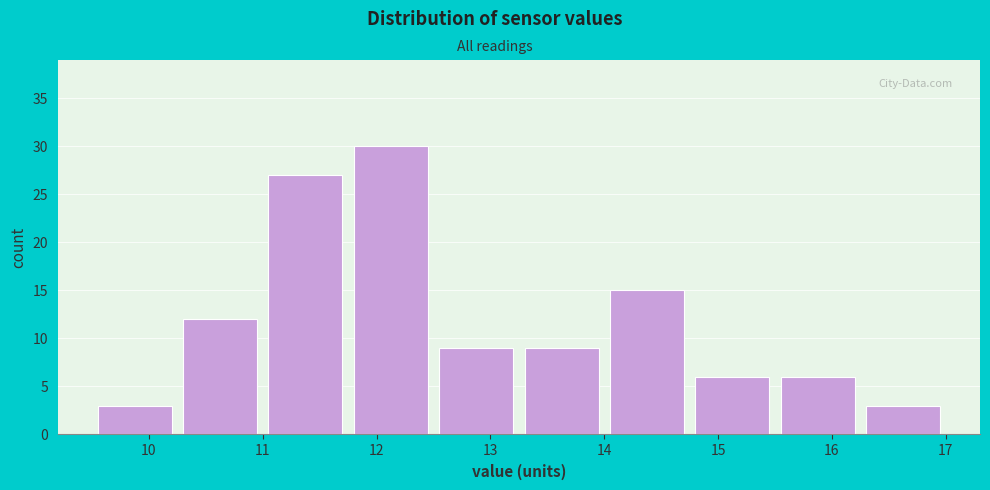

Reading left to right, list every bar in this chart as the range it spans on the x-axis followed by its height. Neither the bar edges nor the heights are printed on the chart, so give them approximately, as read against the axes.

9.50 to 10.25: 3
10.25 to 11.00: 12
11.00 to 11.75: 27
11.75 to 12.50: 30
12.50 to 13.25: 9
13.25 to 14.00: 9
14.00 to 14.75: 15
14.75 to 15.50: 6
15.50 to 16.25: 6
16.25 to 17.00: 3